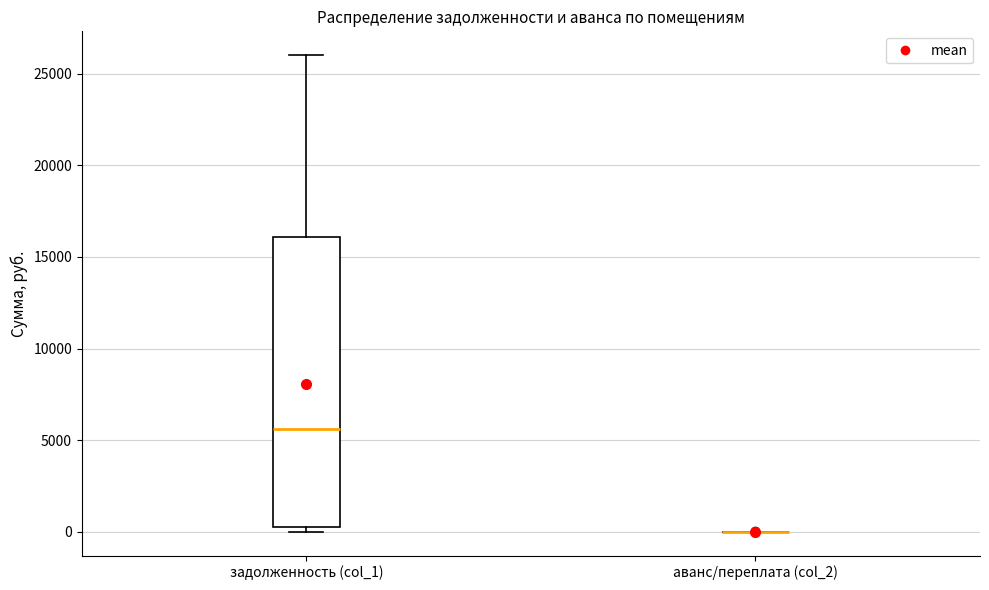

Where is the lower edge of the box for задолженность (col_1) on the y-axis? The values are not printed on the chart, so give them approximately, as read against the axis.

500